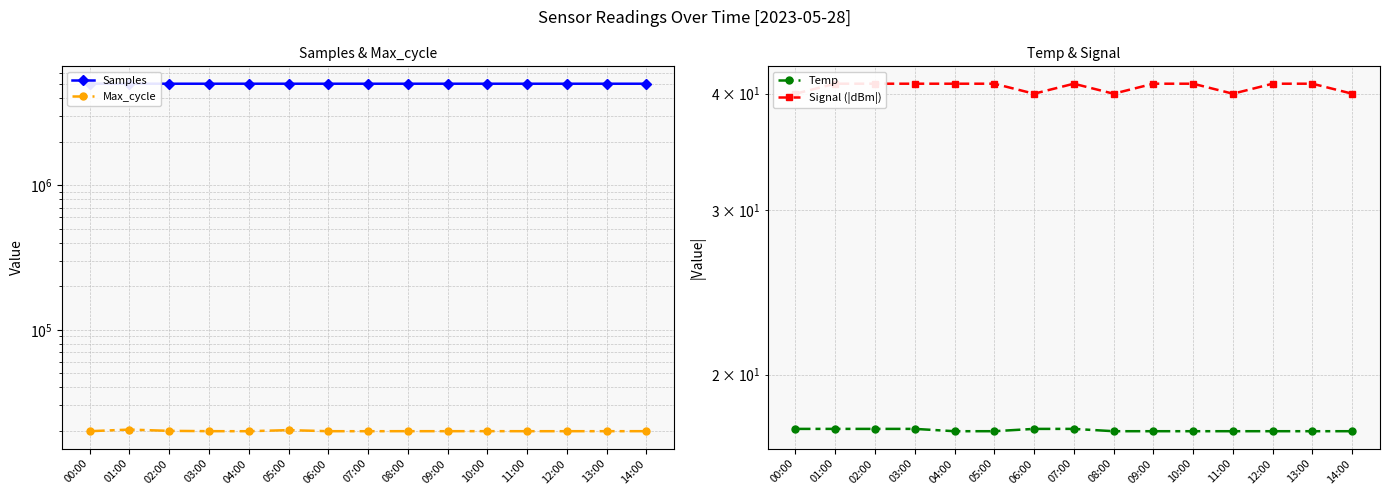

At which category does Samples reach its first local valley?

03:00